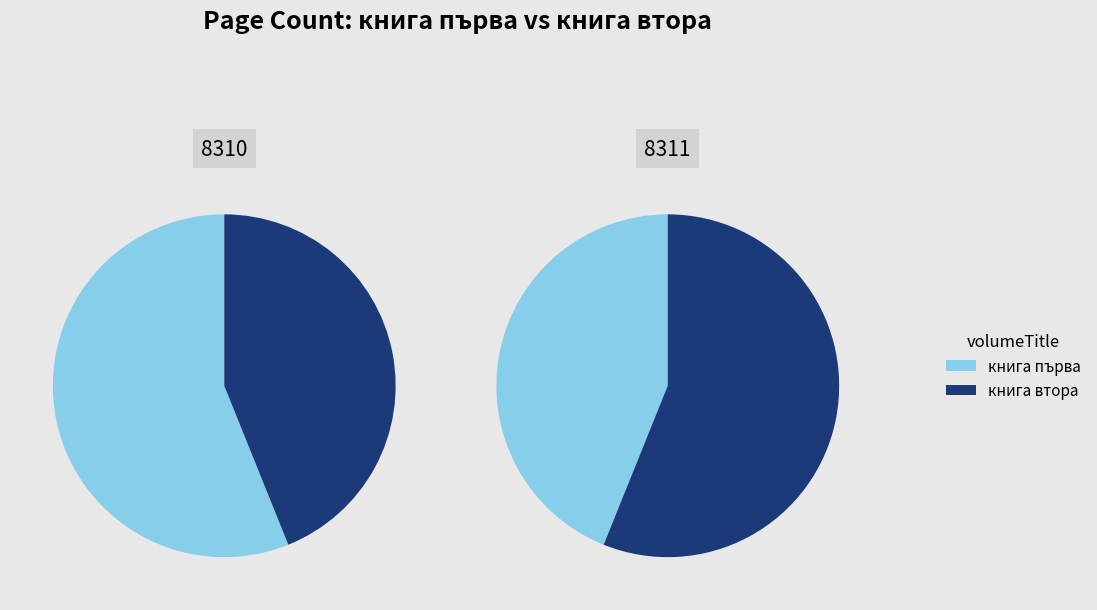

How many segments does this pie chart have?

2